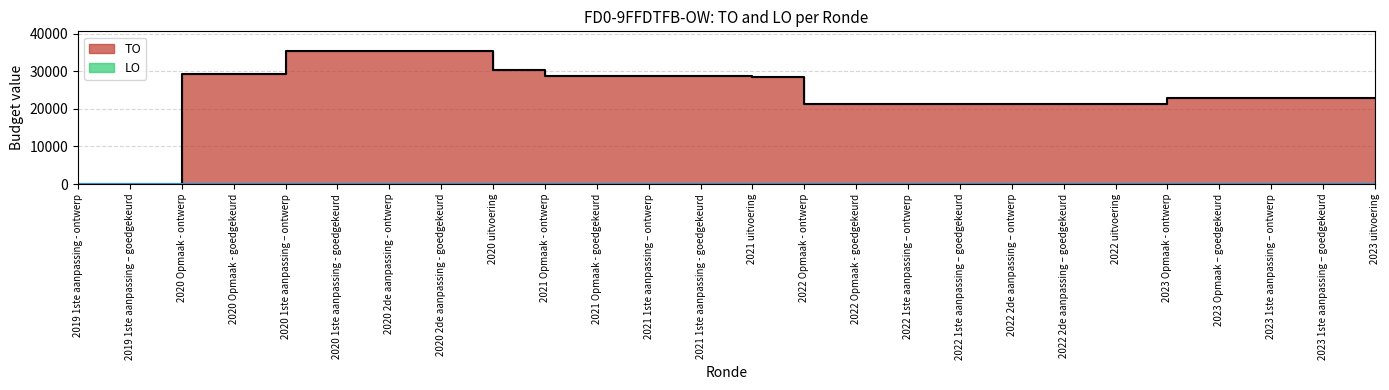

Which label corresponds to the smallest value in the chart?

2019 1ste aanpassing - ontwerp